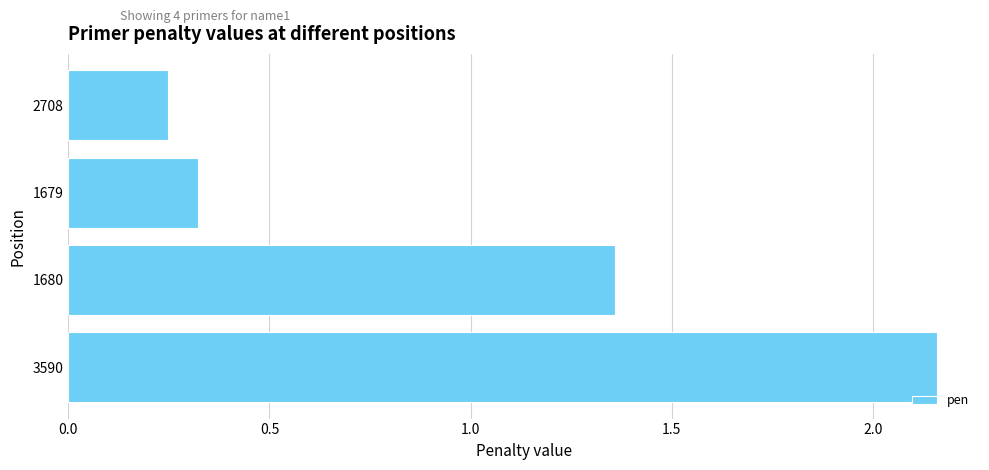

What is the difference between the second highest and minimum values?

1.1